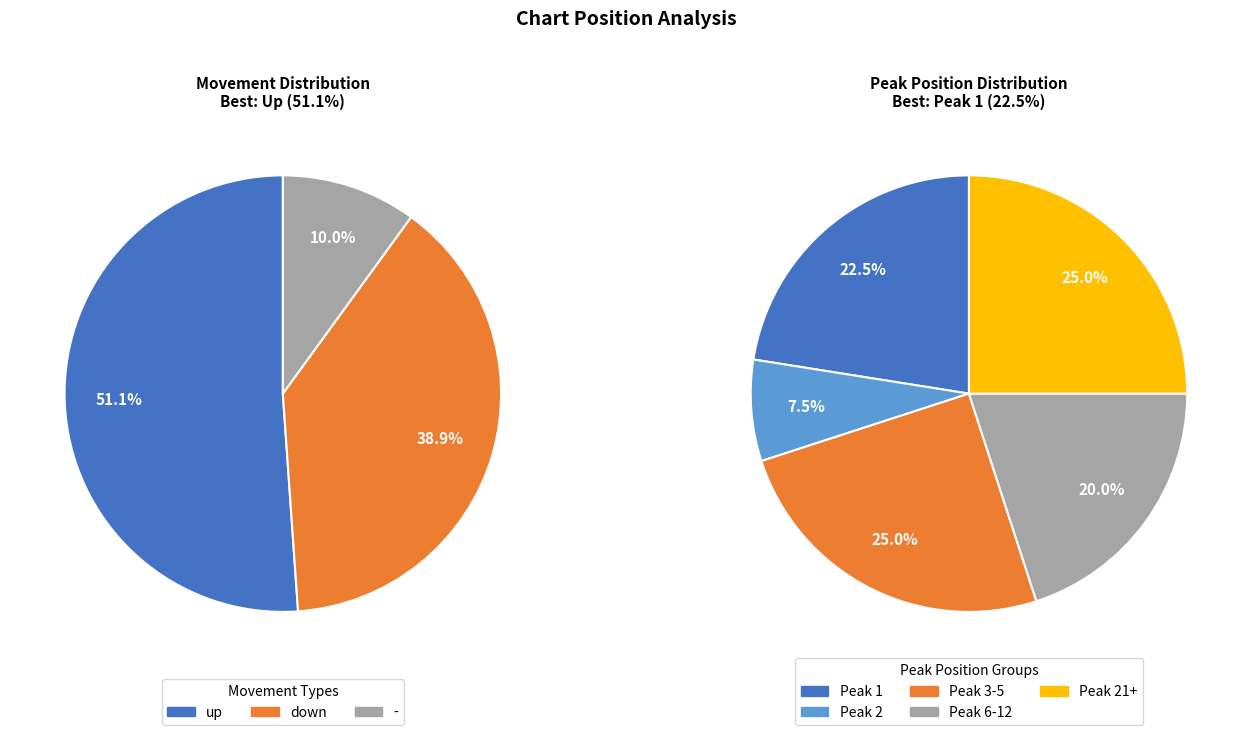

To the nearest percent, what is the combined percentage of up and -?

61%